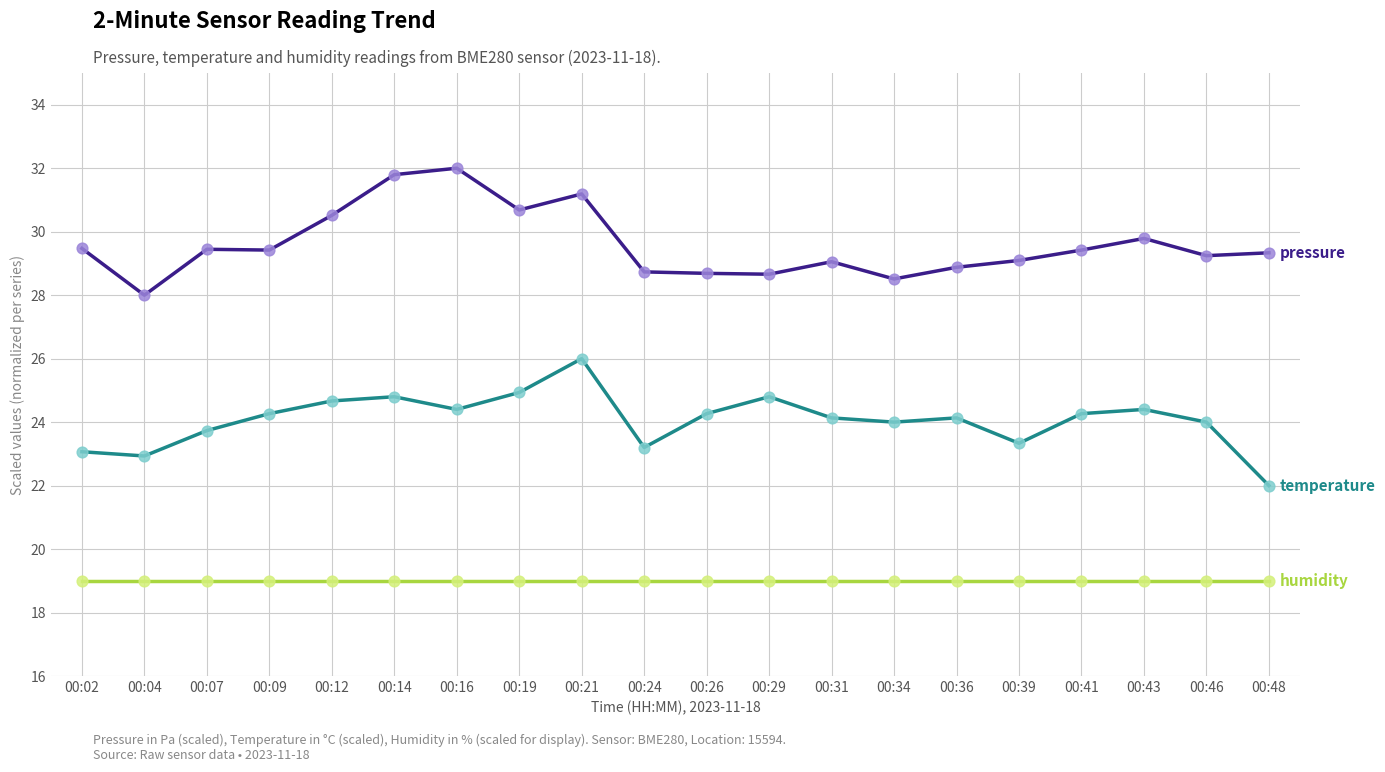

What is the difference between the highest and lowest values at 00:19?

11.7